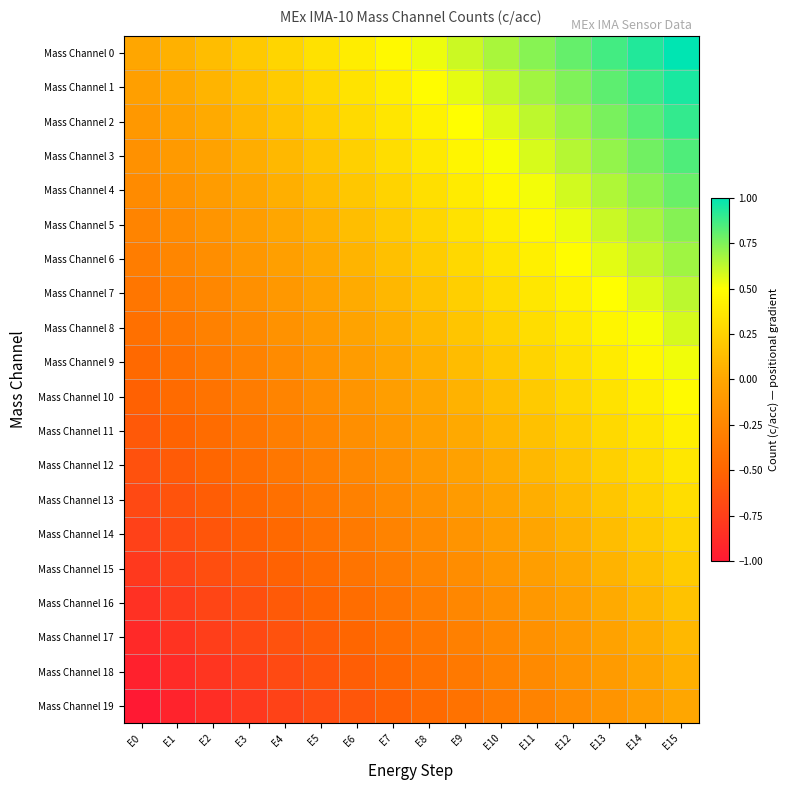

What is the greatest value displayed?

1.0